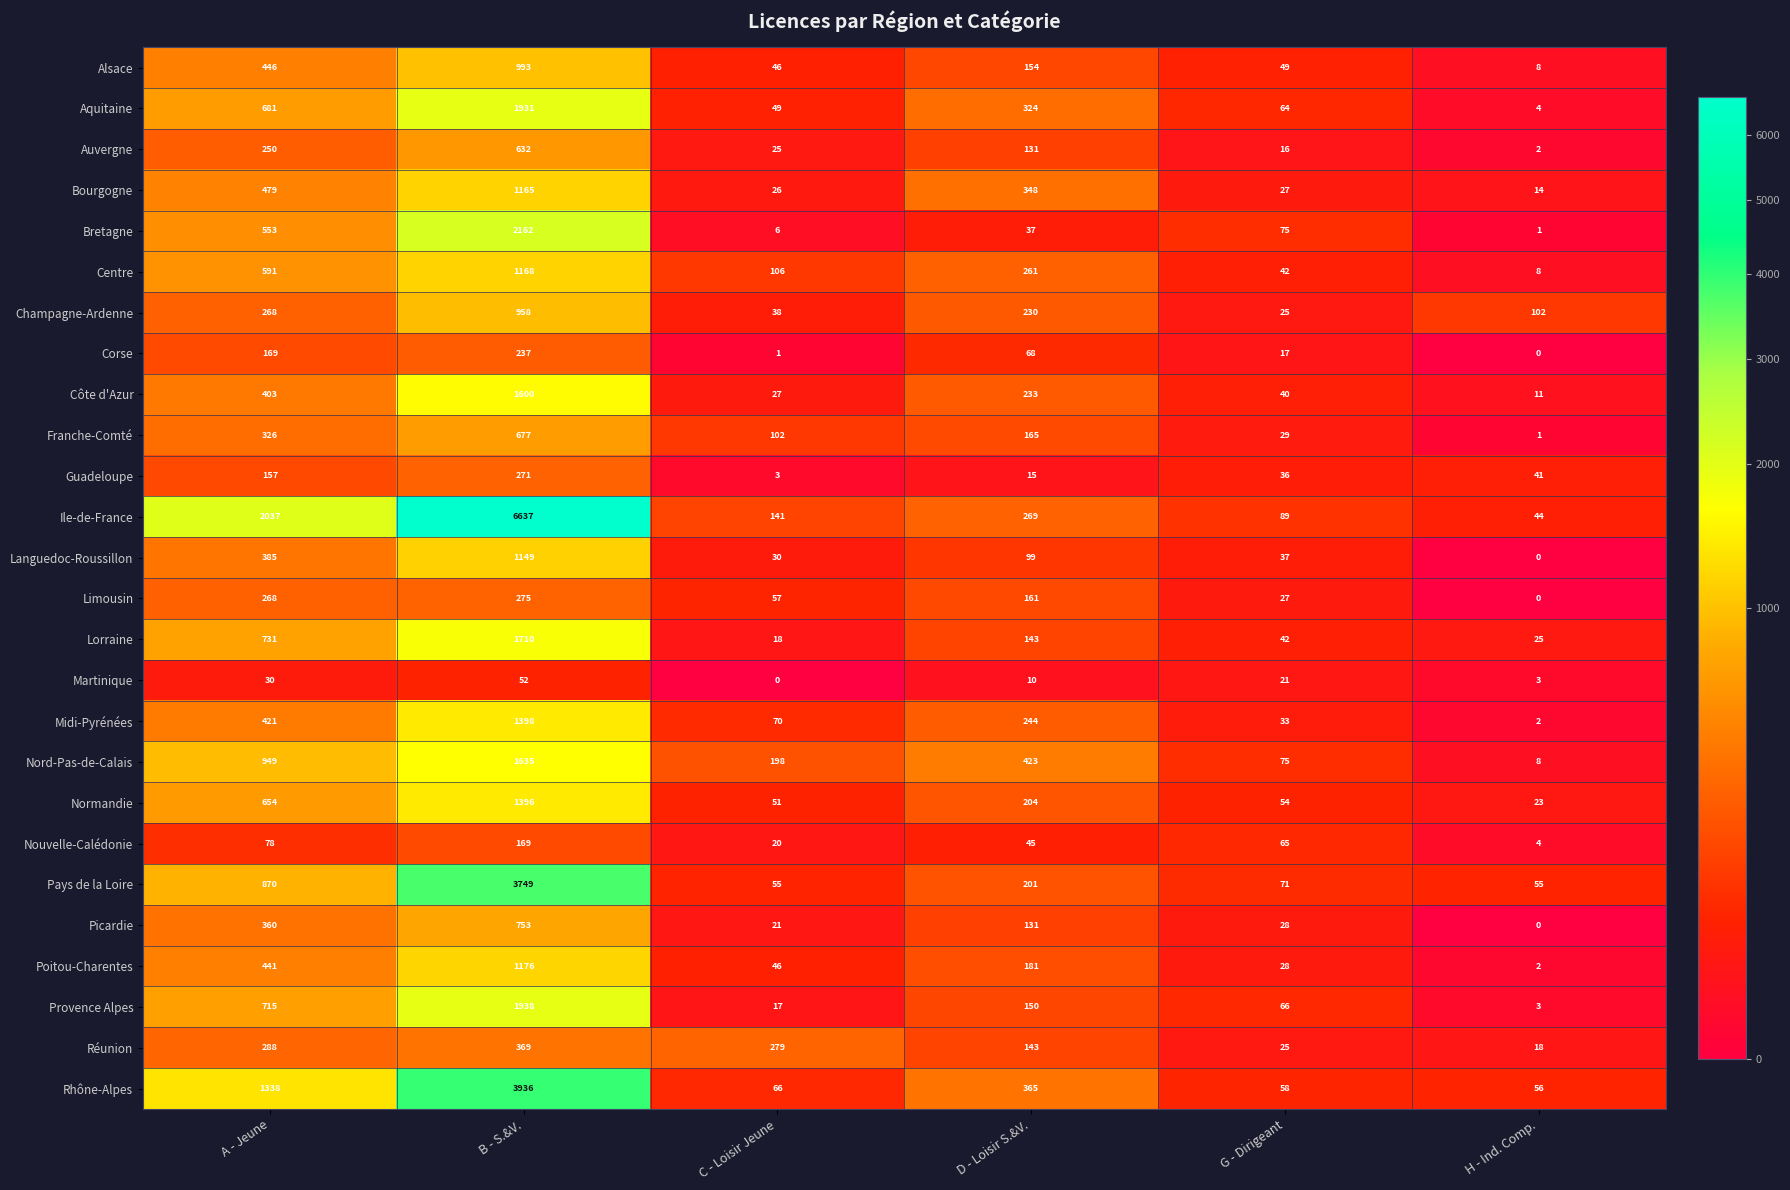

What is the average value of the Lorraine series?

445